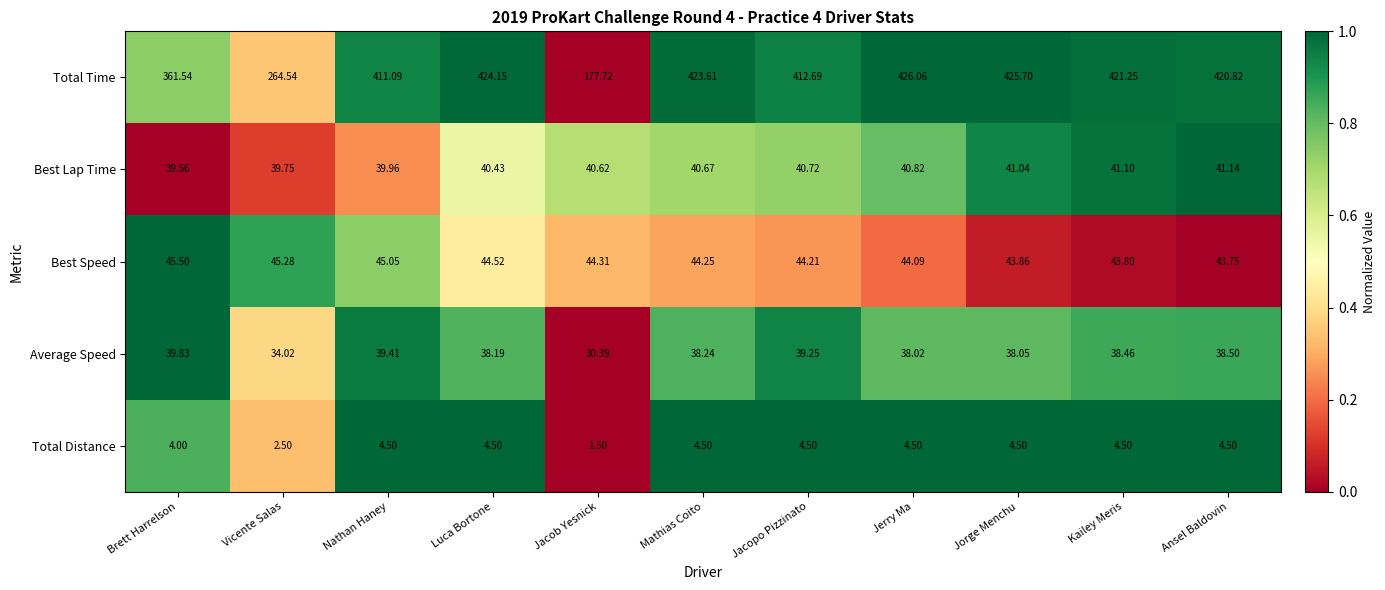

Rank the categories by Best Lap Time value from lowest to highest.

Brett Harrelson, Vicente Salas, Nathan Haney, Luca Bortone, Jacob Yesnick, Mathias Coito, Jacopo Pizzinato, Jerry Ma, Jorge Menchu, Kailey Meris, Ansel Baldovin